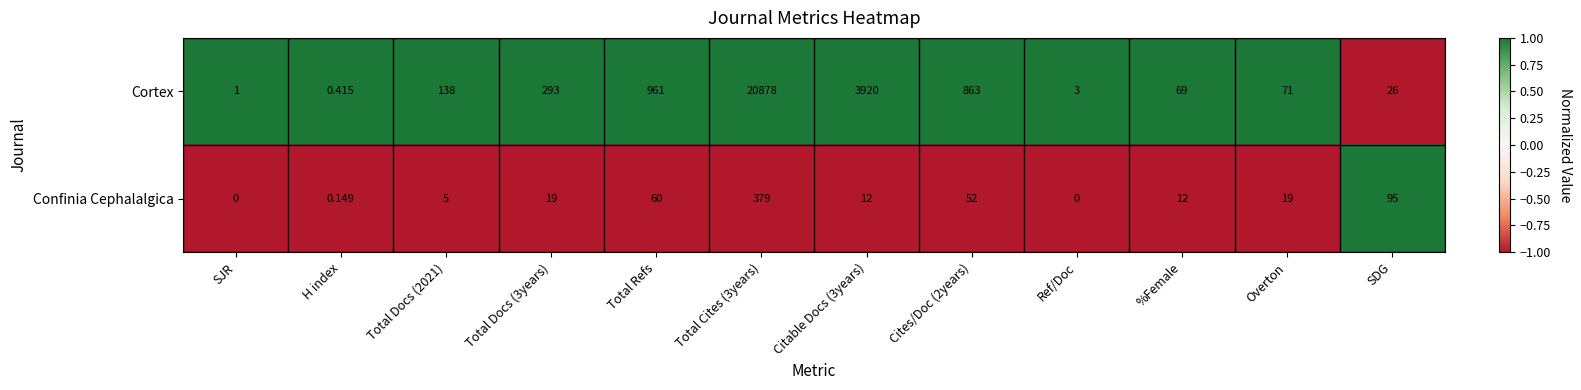

At which category does the chart reach its peak across all series?

Total Cites (3years)